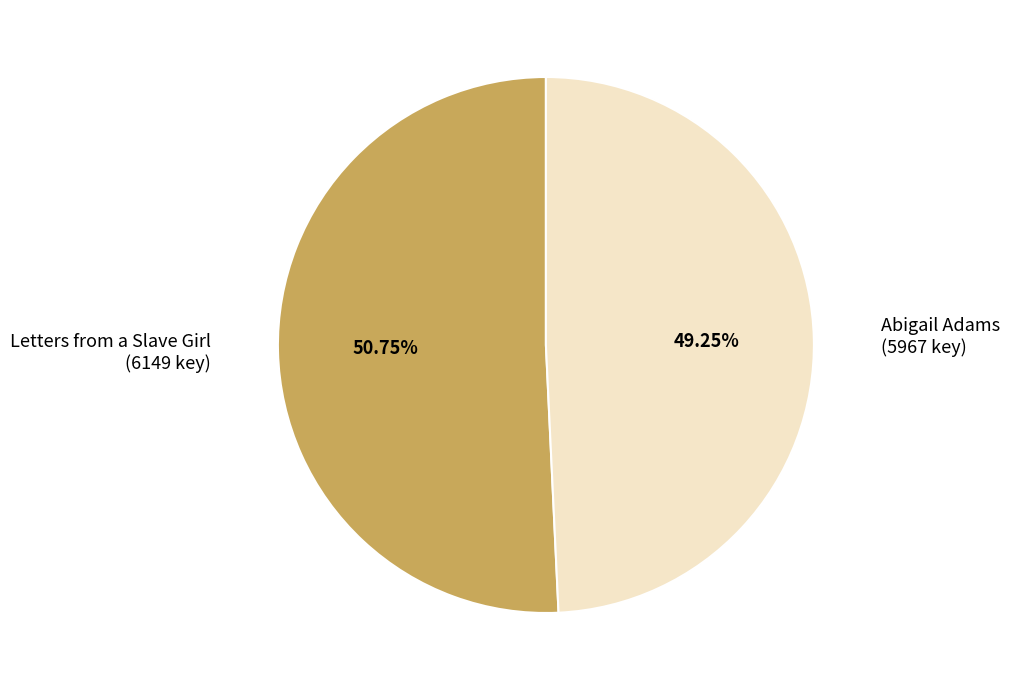

Is there a majority slice in this chart?

Yes